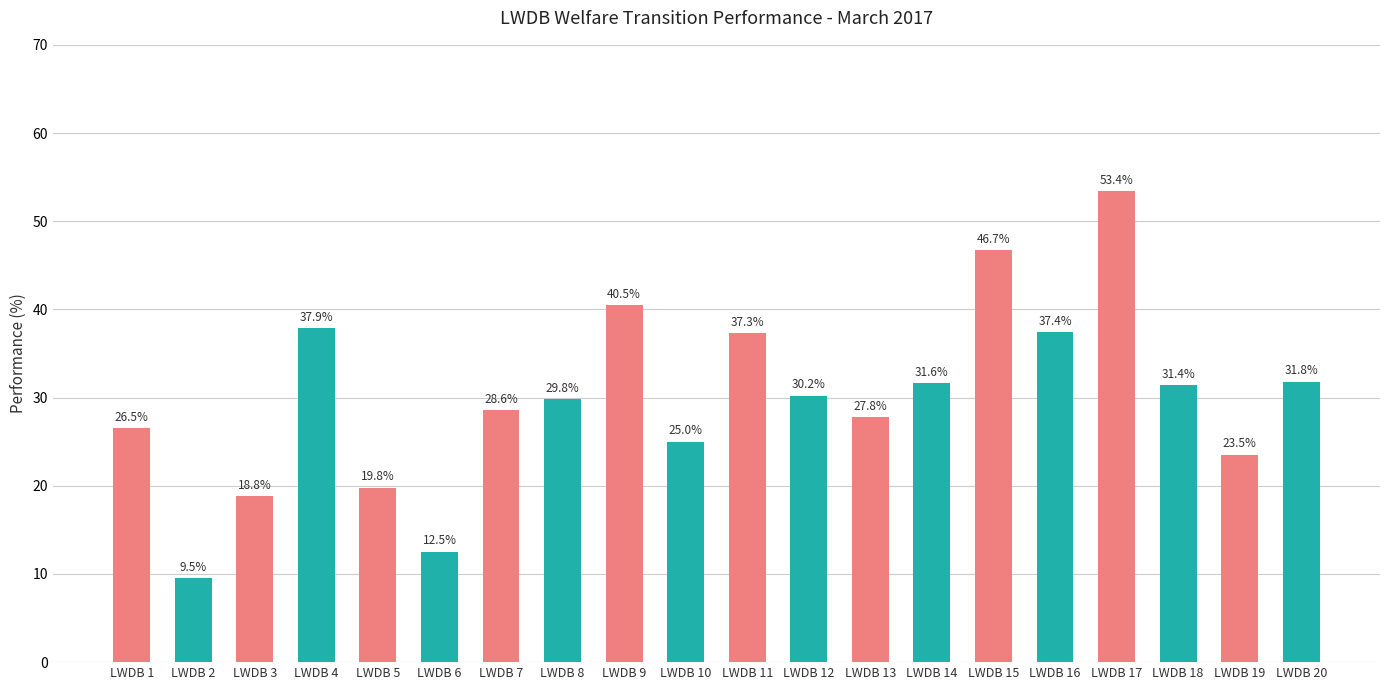

Count the number of data series in this chart.

1